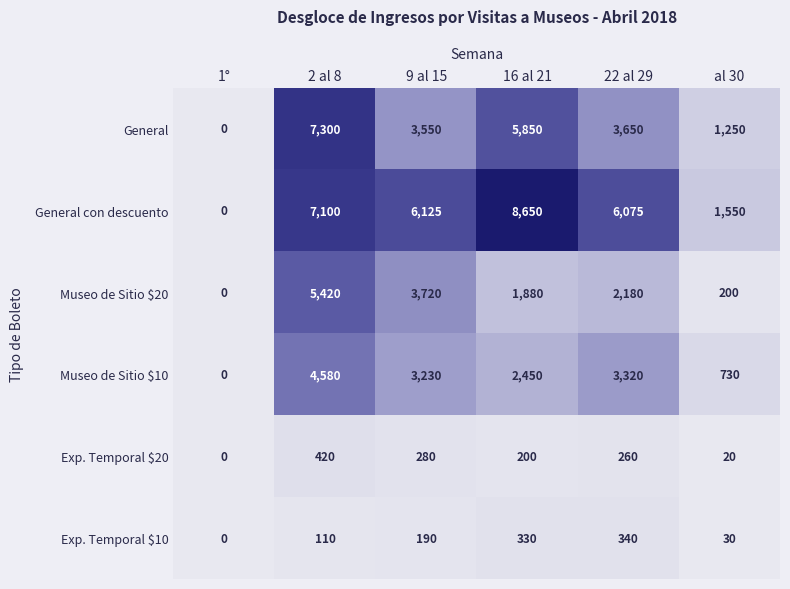

Where is Museo de Sitio $10 nearest to the value 2290?

16 al 21